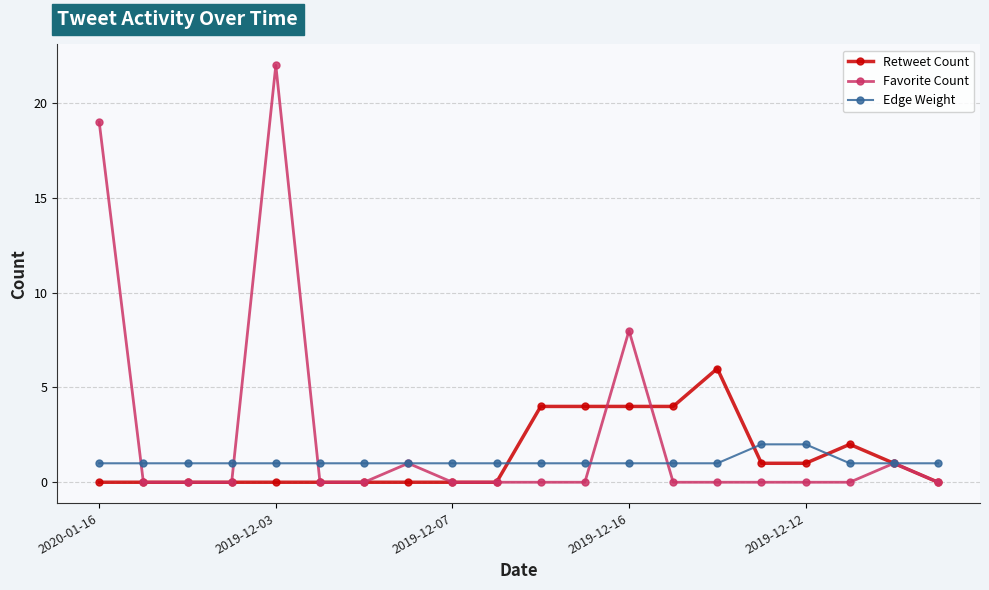

Rank the series by their maximum value, from lowest to highest.

Edge Weight, Retweet Count, Favorite Count